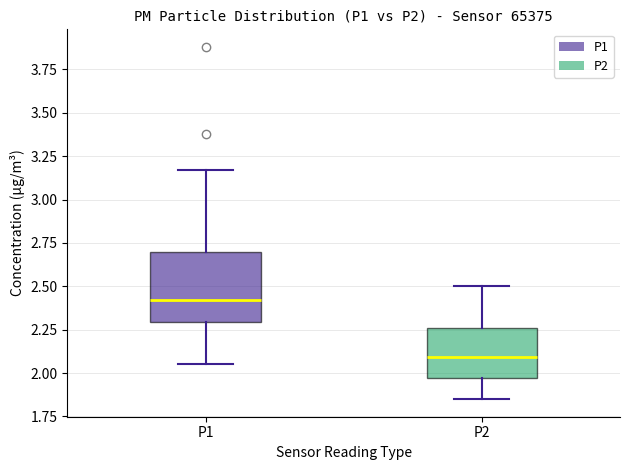

Reading left to right, transcribe this box plot: for each box, give where its median line is, the range the box spans, and where its two whiskers end, as read against the y-axis. The values are not printed on the chart, so give them approximately, as read against the axis.

P1: median 2.40, box 2.30 to 2.70, whiskers 2.05 to 3.15
P2: median 2.10, box 1.95 to 2.25, whiskers 1.85 to 2.50